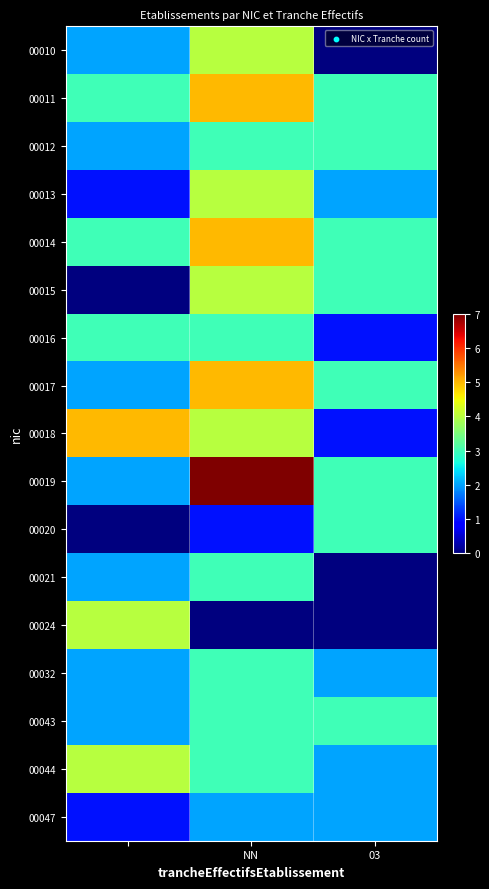

At which category does the chart reach its peak across all series?

NN